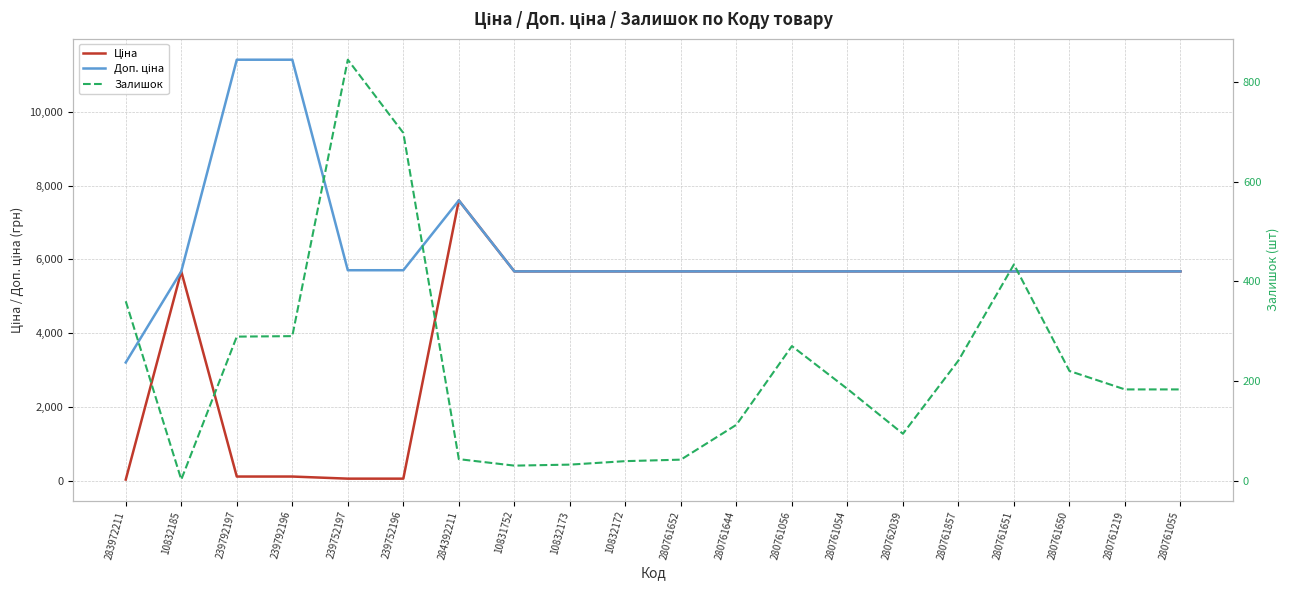

True or false: Залишок has more than 2 interior local peaks.

True